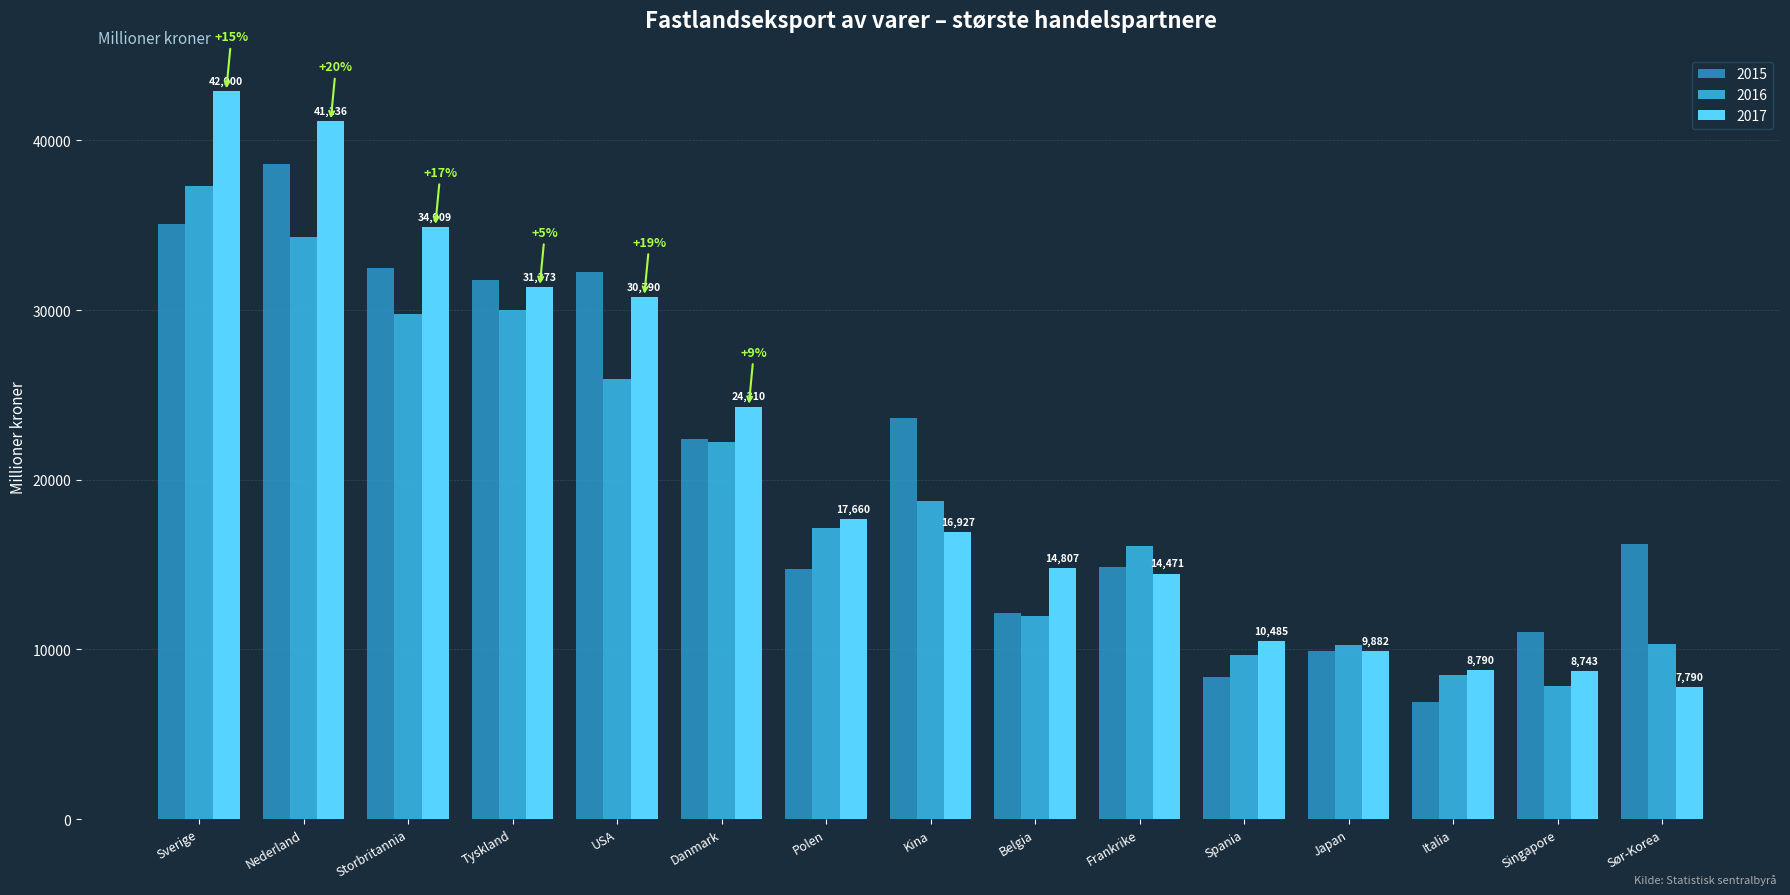

Does the chart contain stacked bars?

No